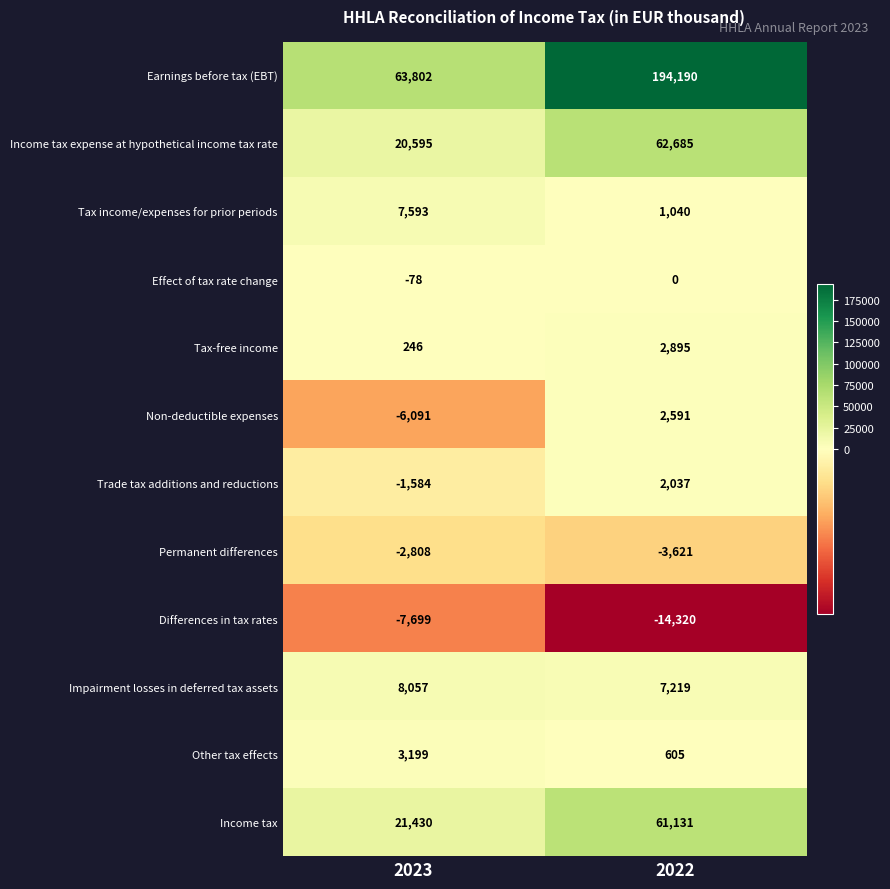

What is the lowest value of the Non-deductible expenses series?

-6091